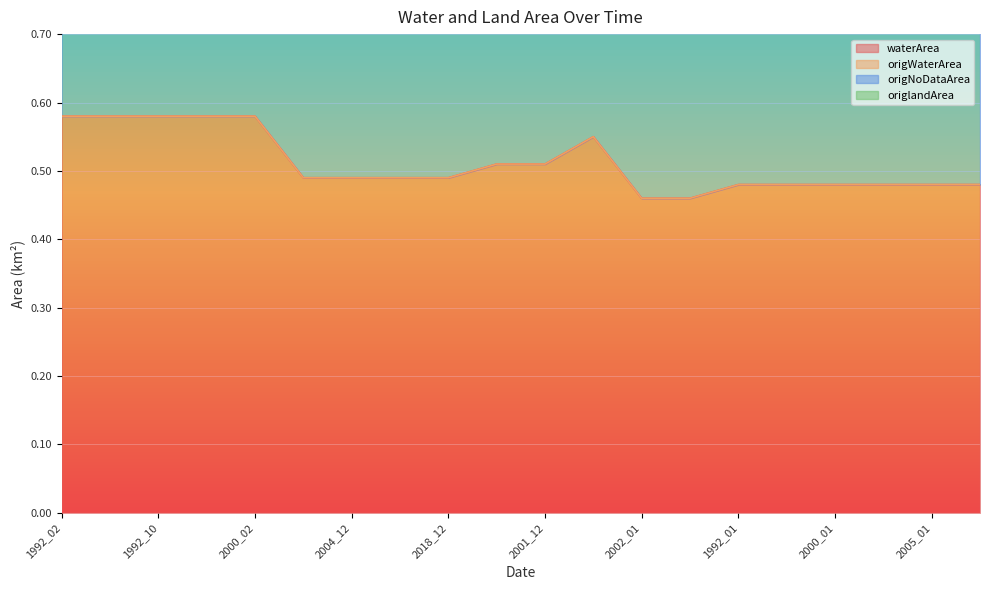

The value of waterArea at 2018_12 is 0.8. True or false?

False